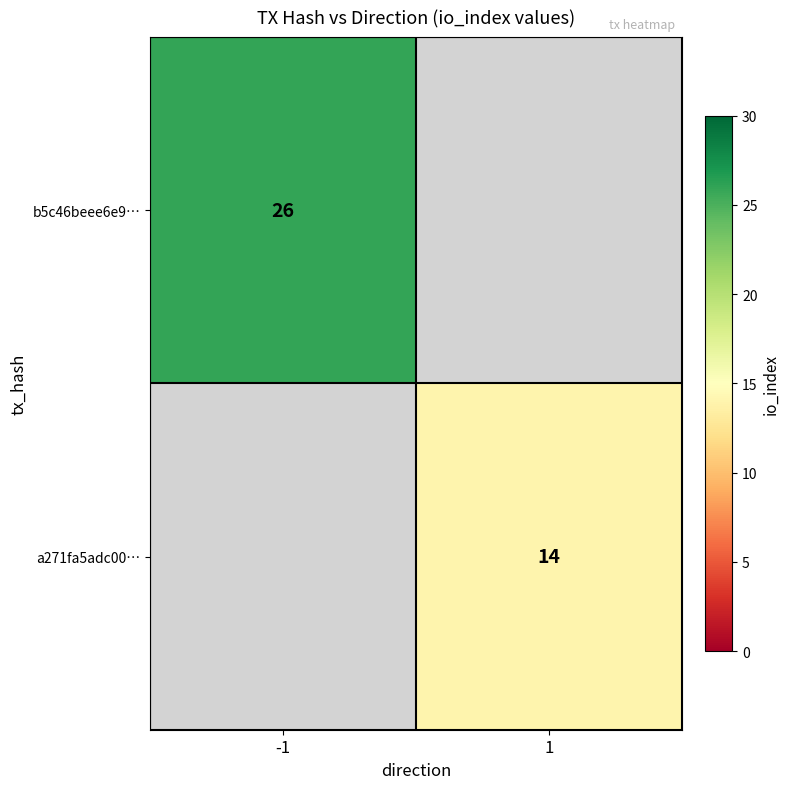

The value of b5c46beee6e9… at -1 is 26. True or false?

True